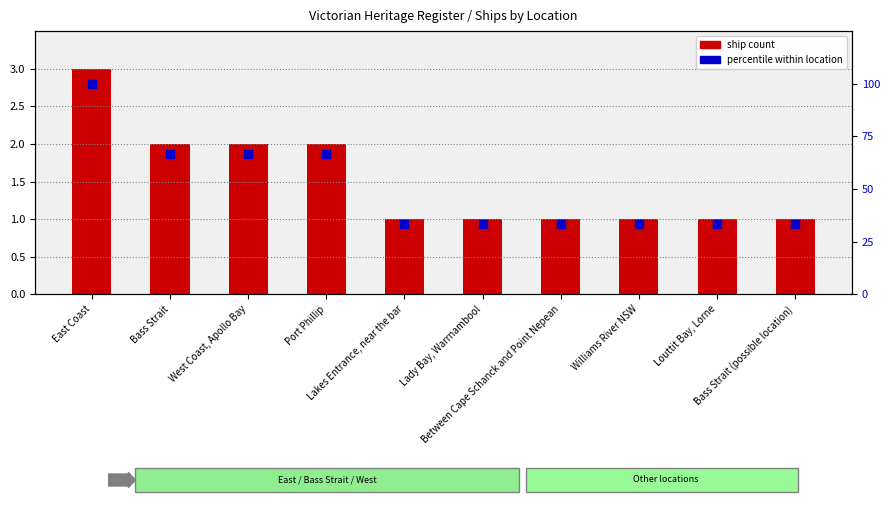

What is the total value across all series at Port Phillip?

68.7